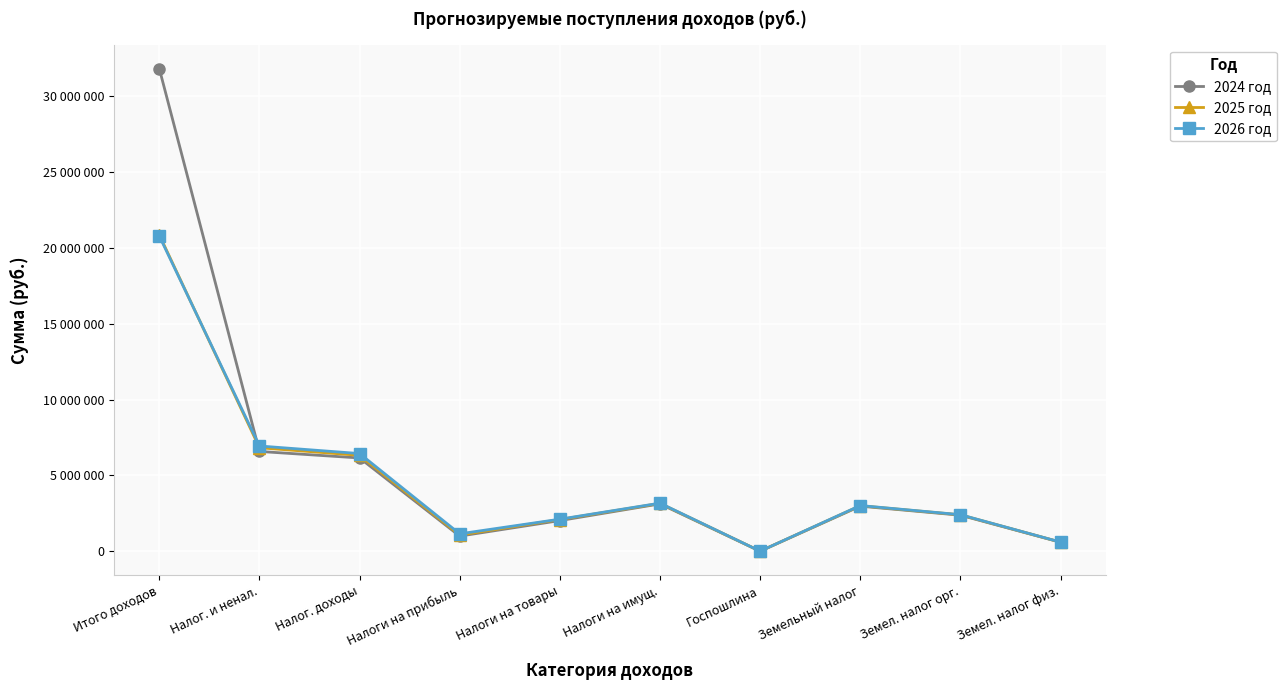

What is the minimum value shown in the chart?

4000